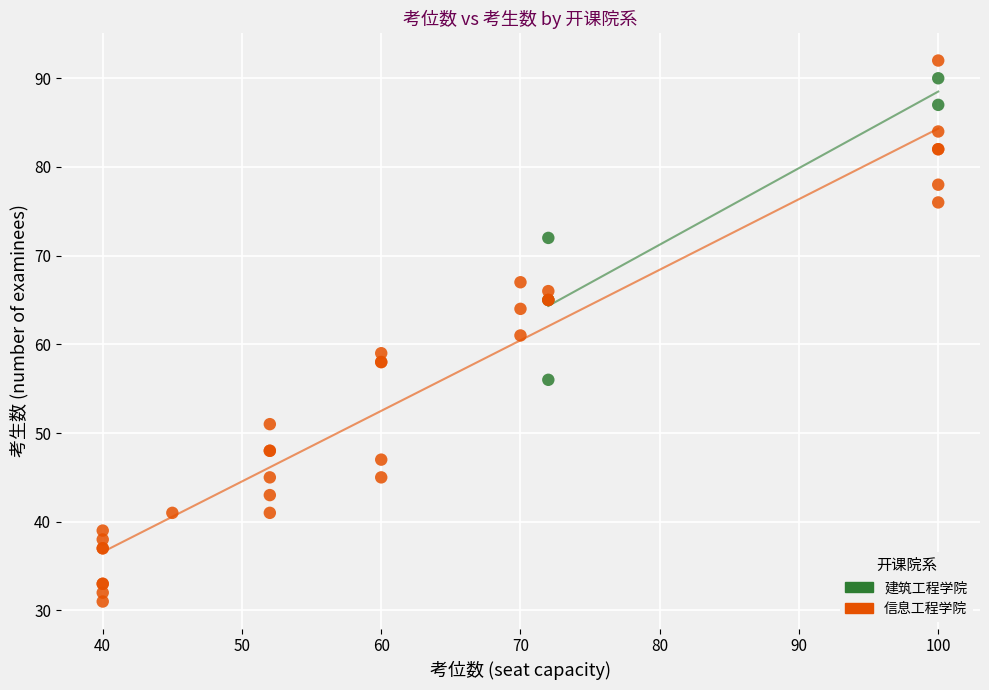

Which series contains the lowest Y value?

信息工程学院